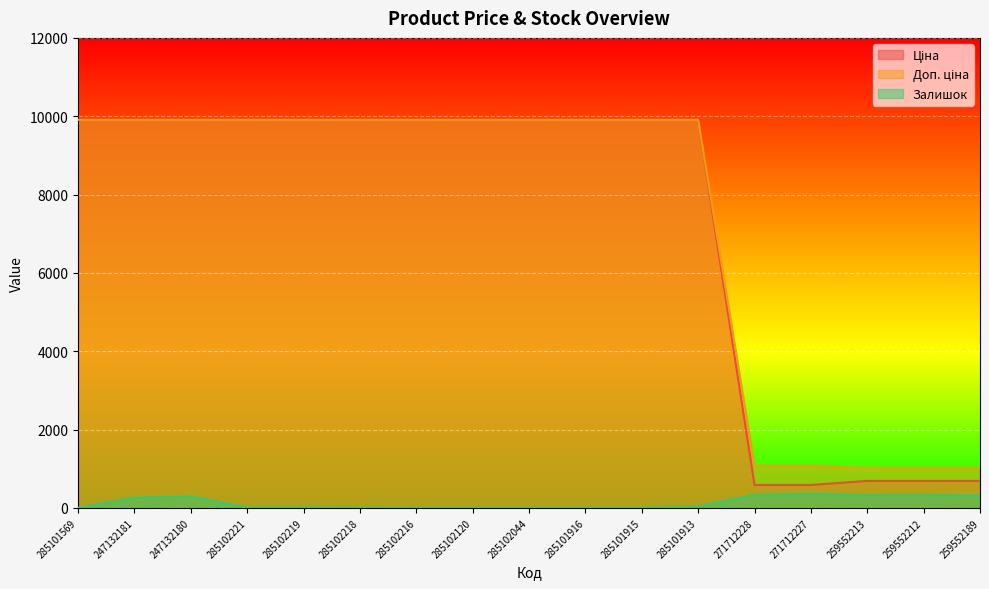

The value of Доп. ціна at 271712227 is 1074.5. True or false?

True